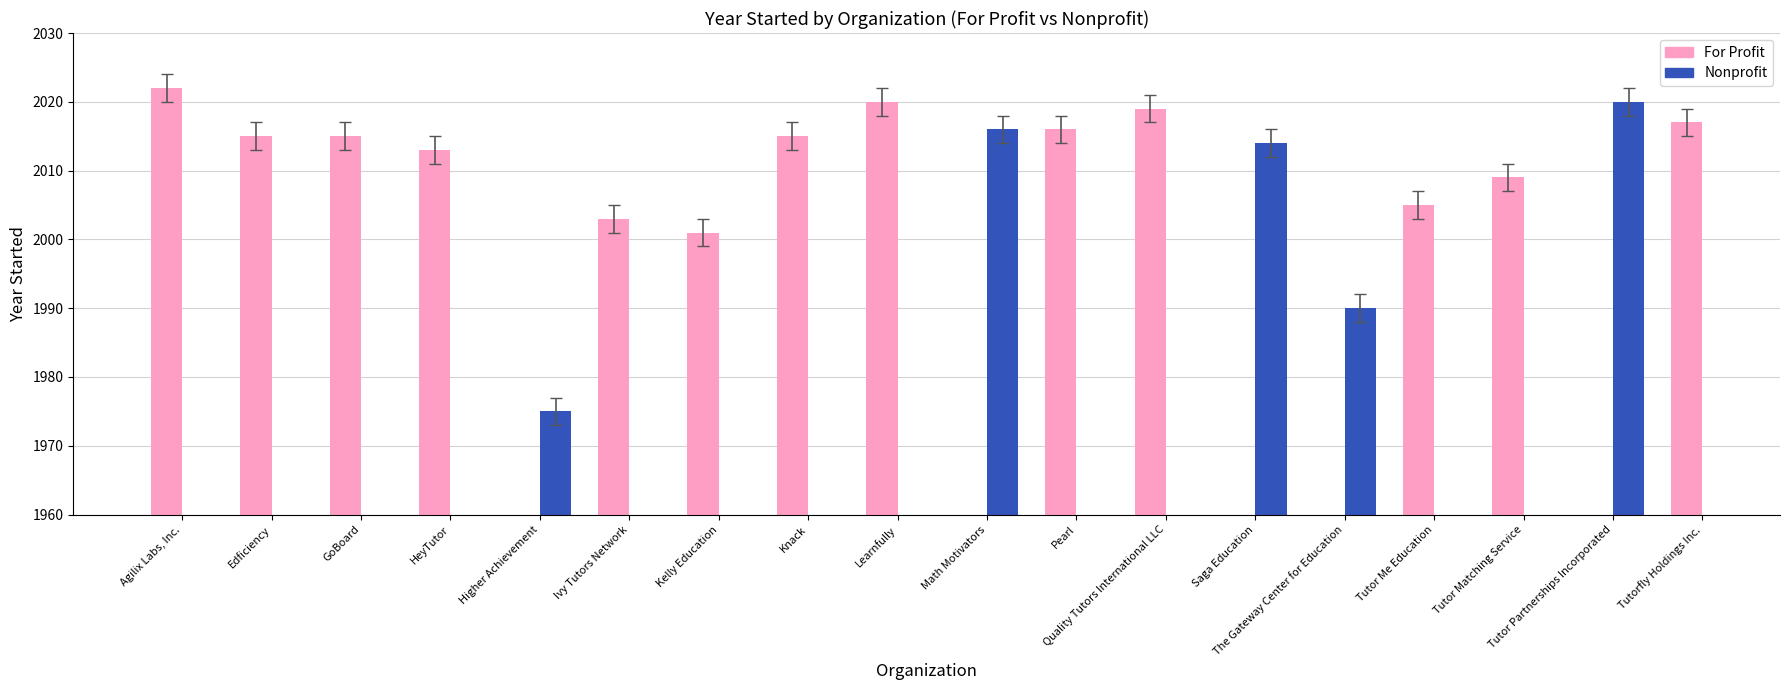

What is the difference between the maximum and minimum values in the For Profit series?

21.0